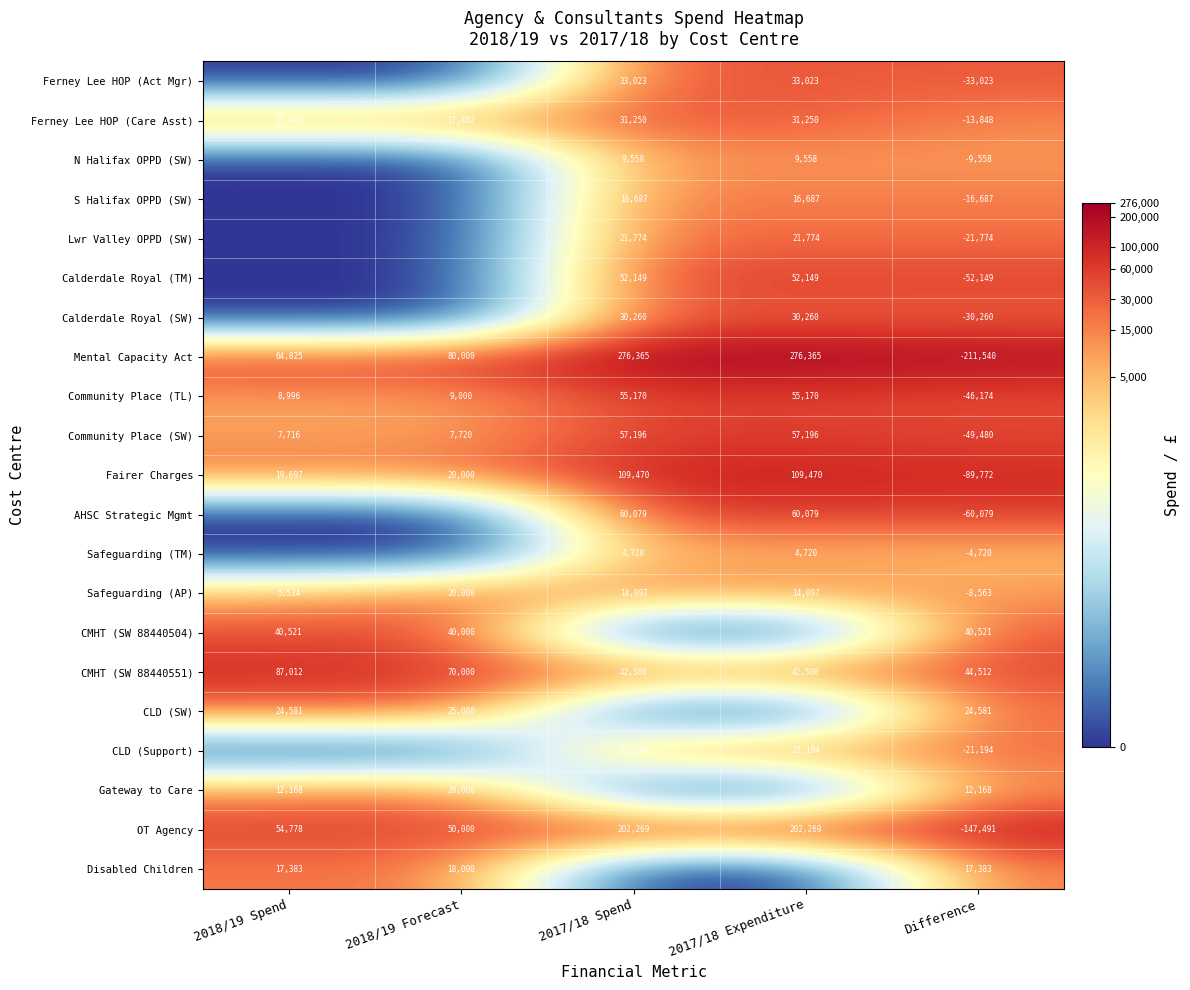

What is the total value across all series at Difference?

-677147